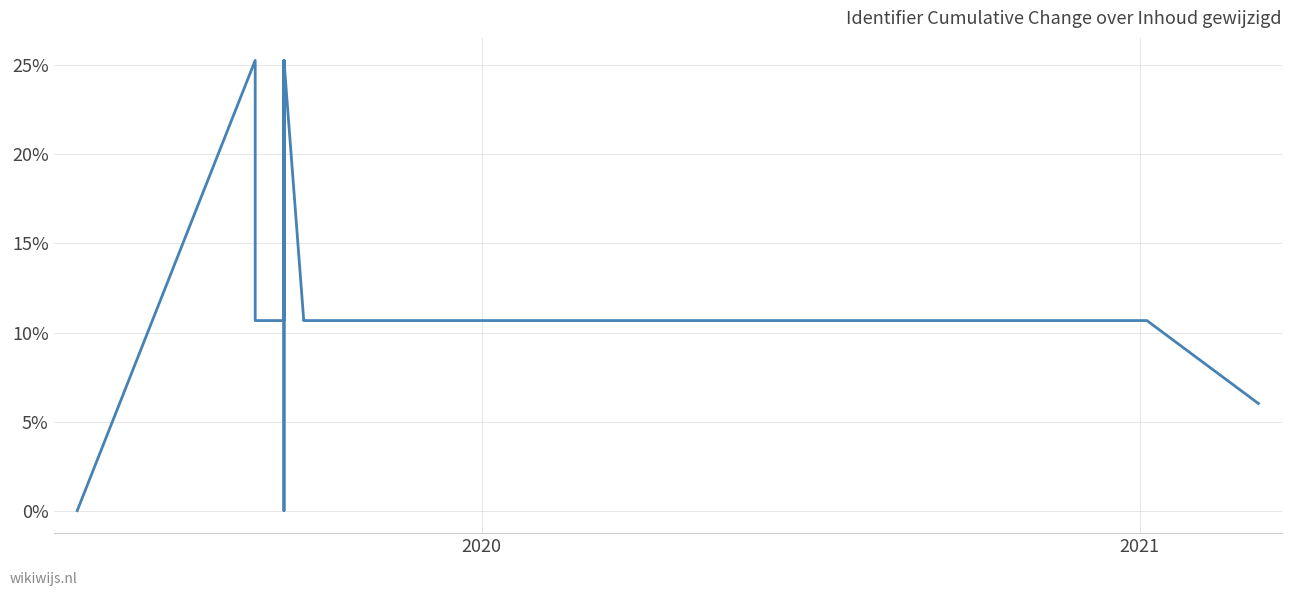

How many values are below 10?

3